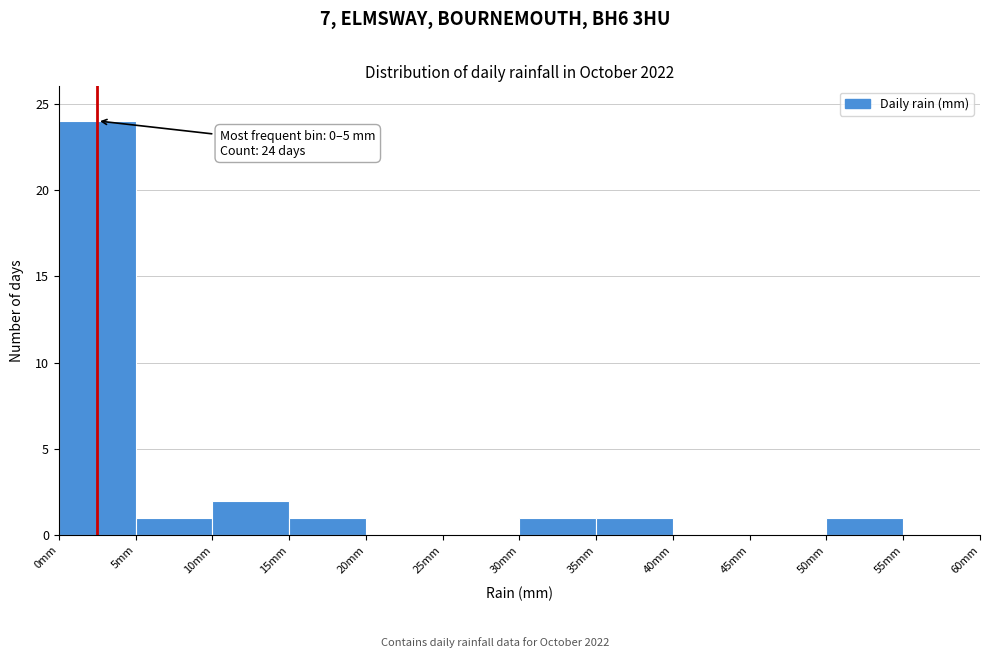

Over which range of the x-axis is the bar tallest?

0 to 5